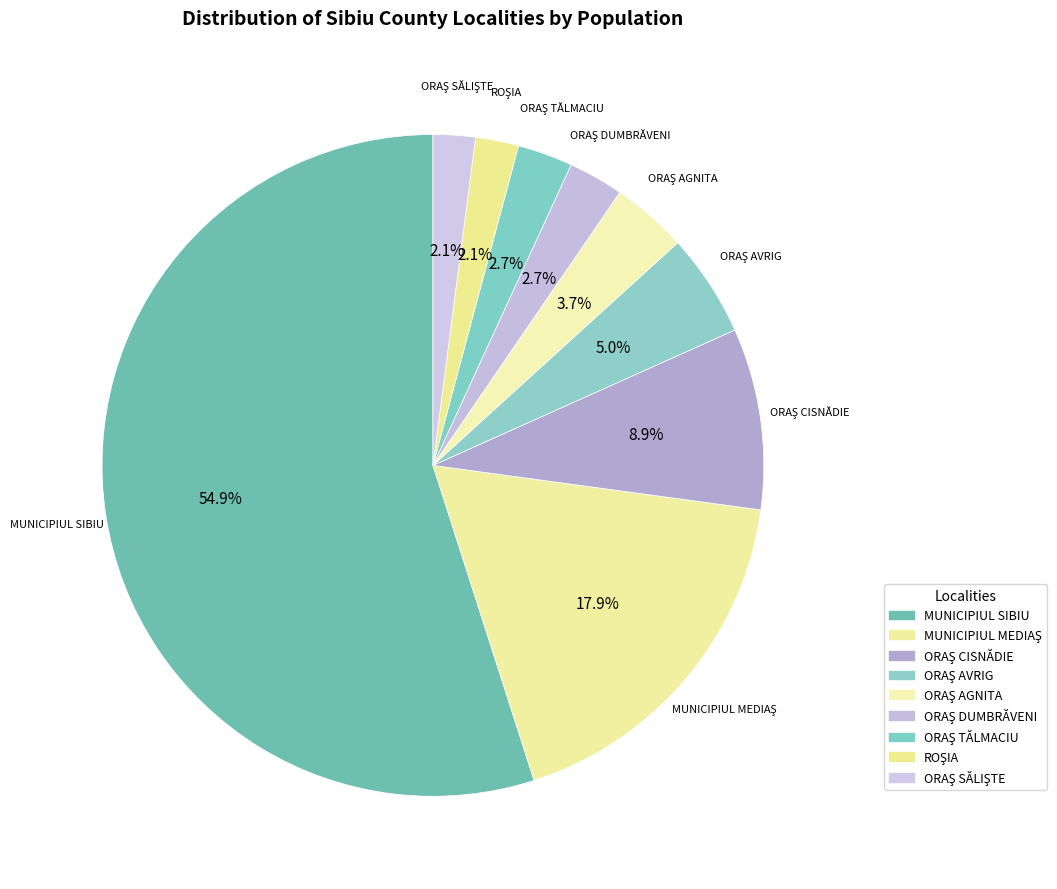

Between ROŞIA and MUNICIPIUL SIBIU, which is larger?

MUNICIPIUL SIBIU